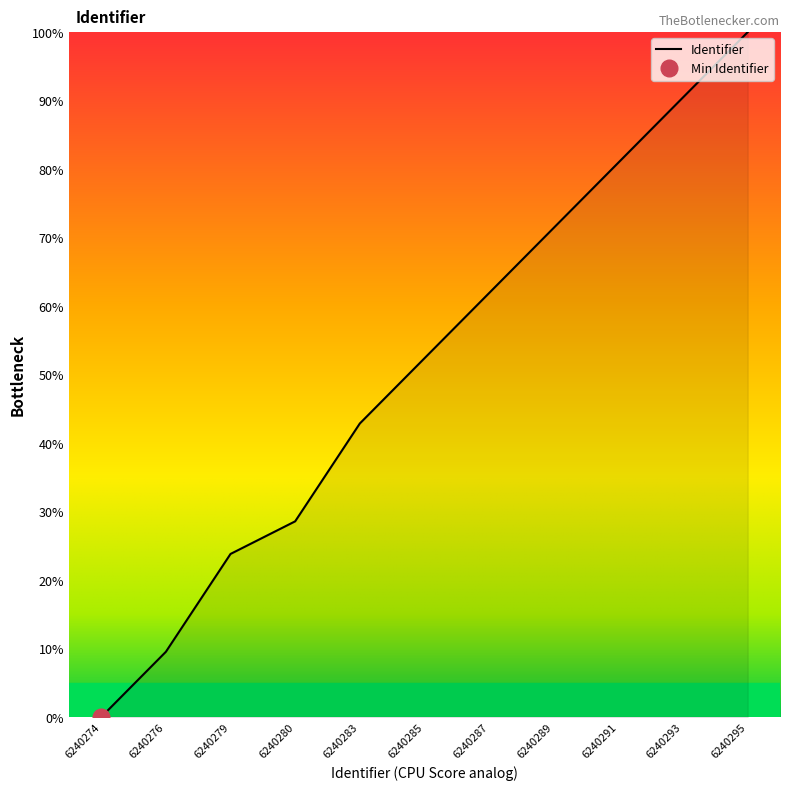

Is it true that Identifier equals 9.5 at 6240276?

True